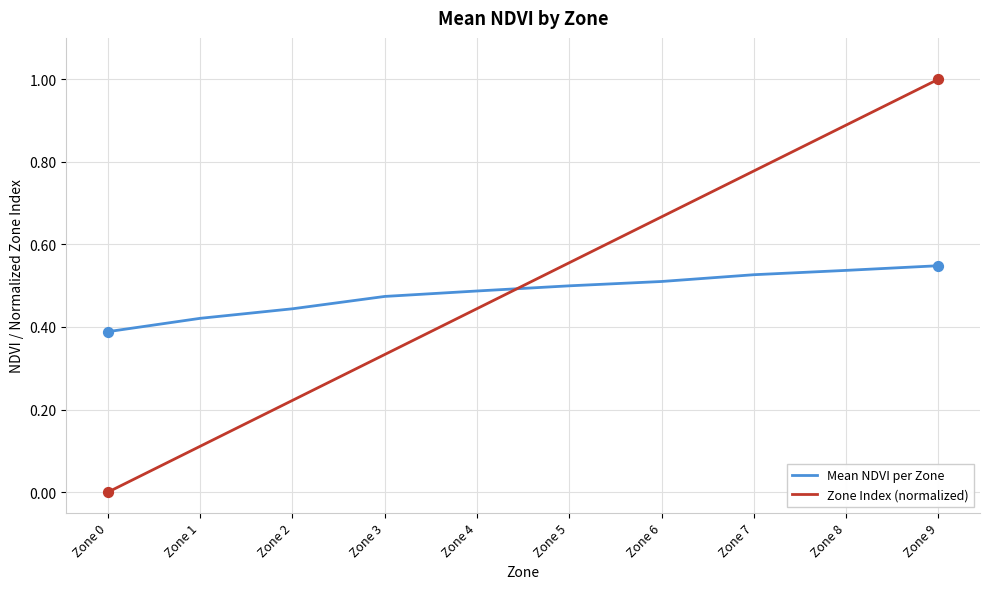

What is the total value across all series at Zone 6?

1.2